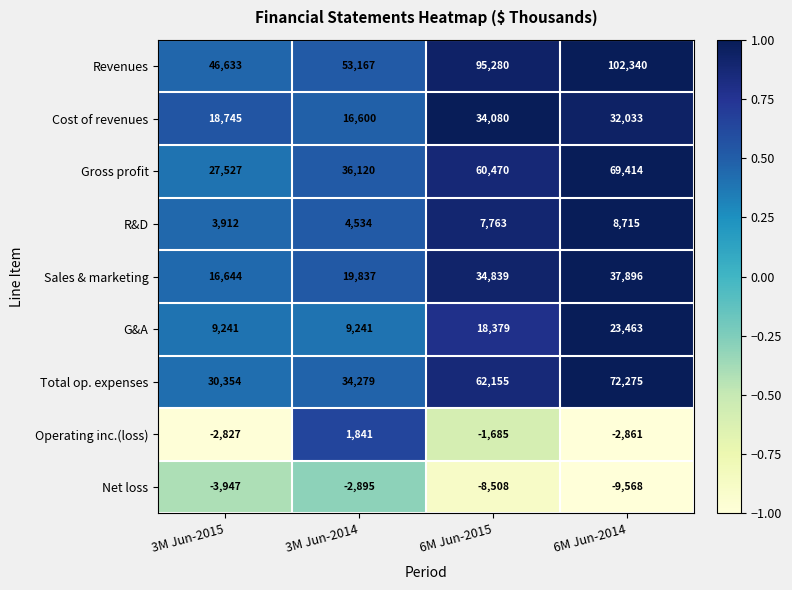

At which category is the sum across all series the highest?

6M Jun-2014